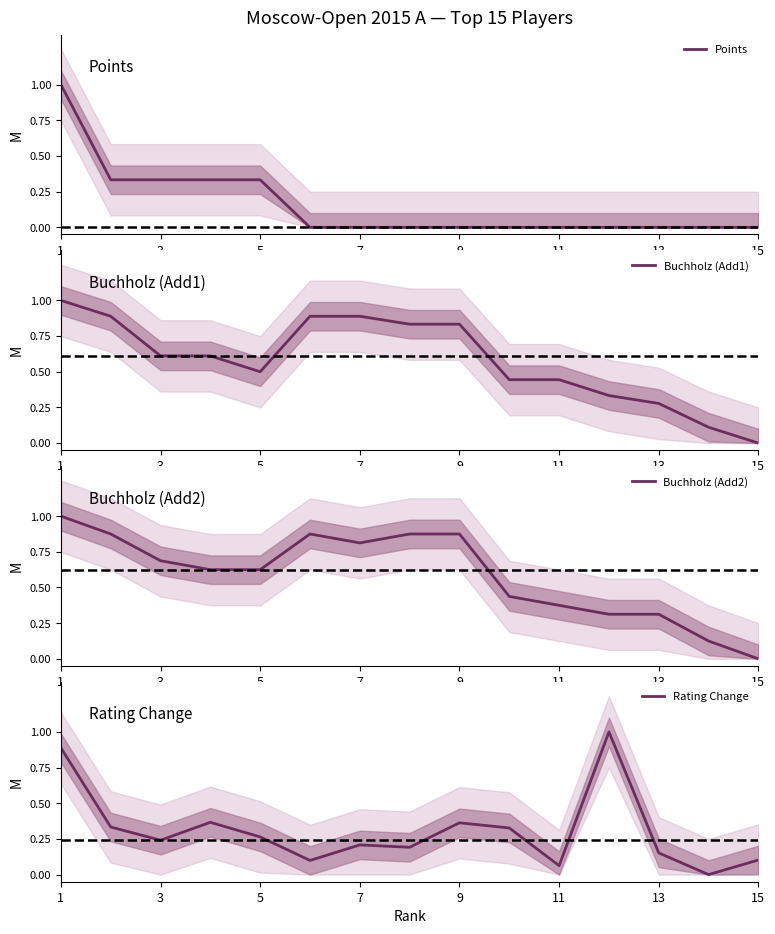

What is the greatest value displayed?

1.0